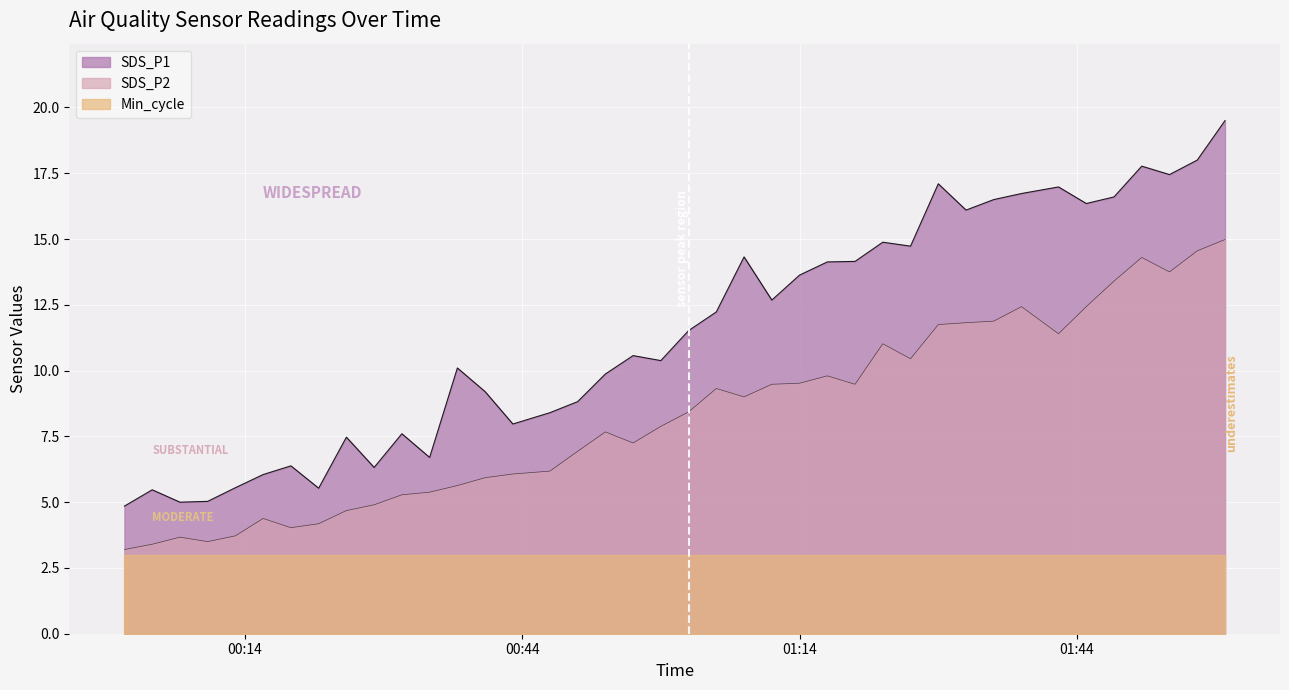

What is the difference between the highest and lowest values at 2023/07/04 01:26?

4.3